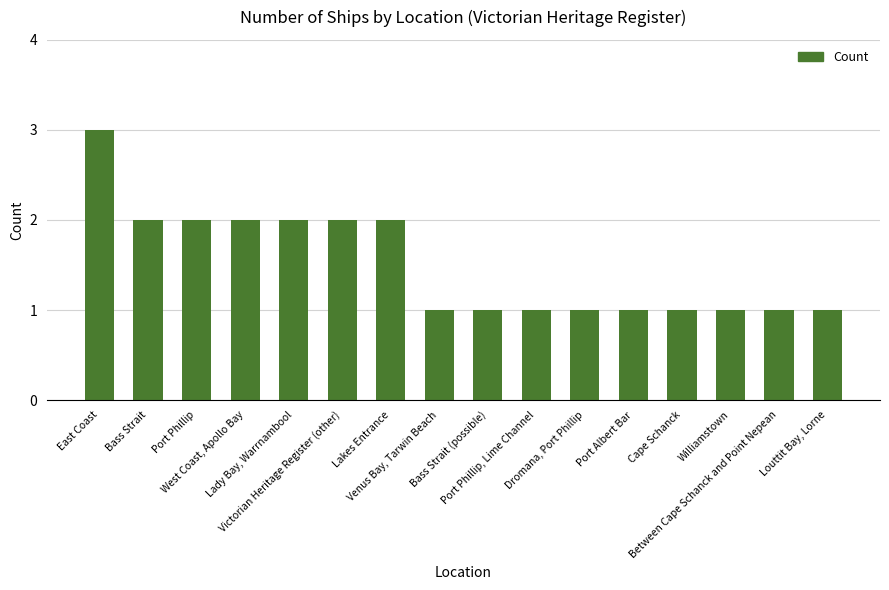

Reading left to right, list all the values displayed in this chart.

East Coast=3	Bass Strait=2	Port Phillip=2	West Coast, Apollo Bay=2	Lady Bay, Warrnambool=2	Victorian Heritage Register (other)=2	Lakes Entrance=2	Venus Bay, Tarwin Beach=1	Bass Strait (possible)=1	Port Phillip, Lime Channel=1	Dromana, Port Phillip=1	Port Albert Bar=1	Cape Schanck=1	Williamstown=1	Between Cape Schanck and Point Nepean=1	Louttit Bay, Lorne=1